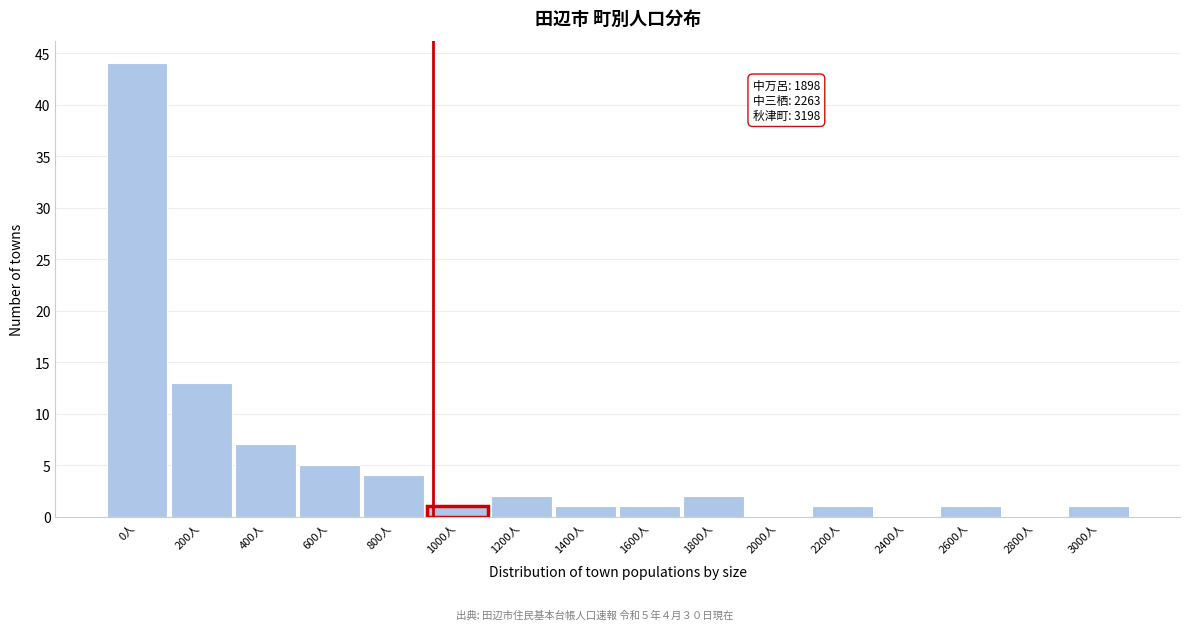

Reading left to right, extract all data points from this chart.

0人=44	200人=13	400人=7	600人=5	800人=4	1000人=1	1200人=2	1400人=1	1600人=1	1800人=2	2000人=0	2200人=1	2400人=0	2600人=1	2800人=0	3000人=1